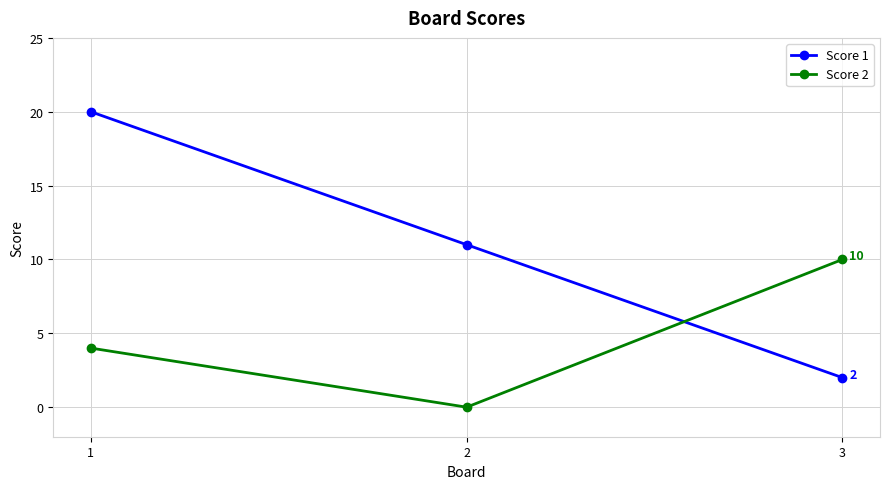

At how many categories does at least one series exceed 4?

3